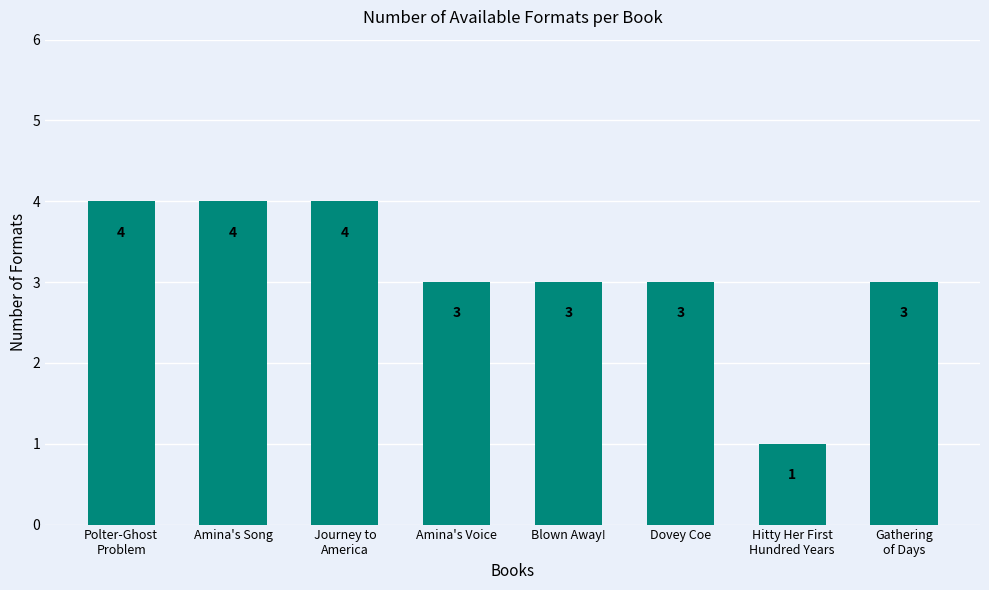

Reading left to right, what are all the values shown in this chart?

4	4	4	3	3	3	1	3